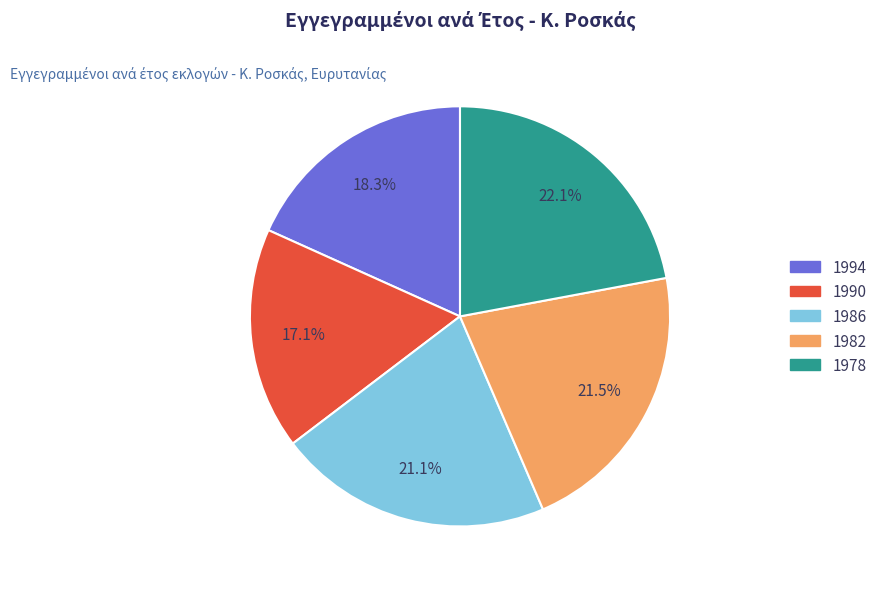

To the nearest percent, what percentage of the pie is 1990?

17%